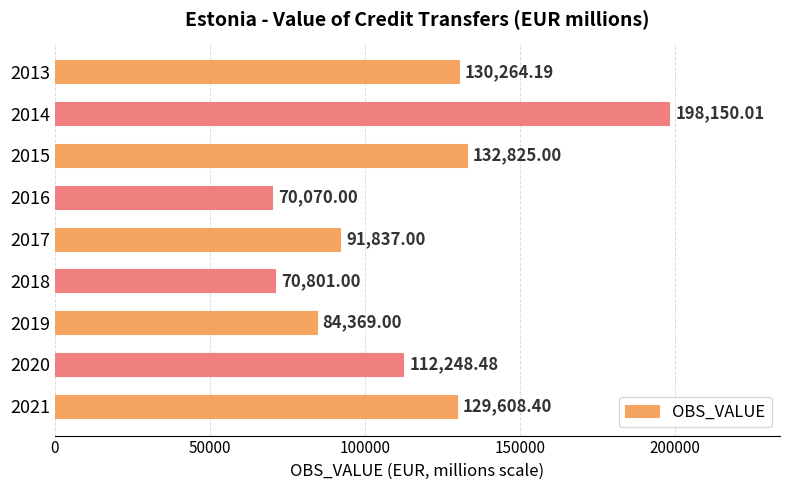

What is the change in value from 2013 to 2019?

-45895.2